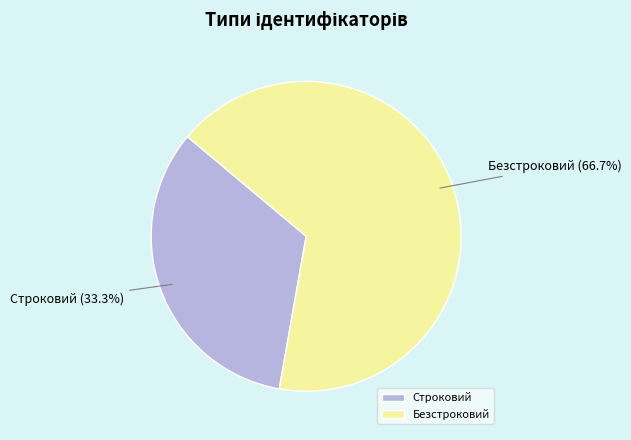

To the nearest percent, what is the average slice percentage?

50%